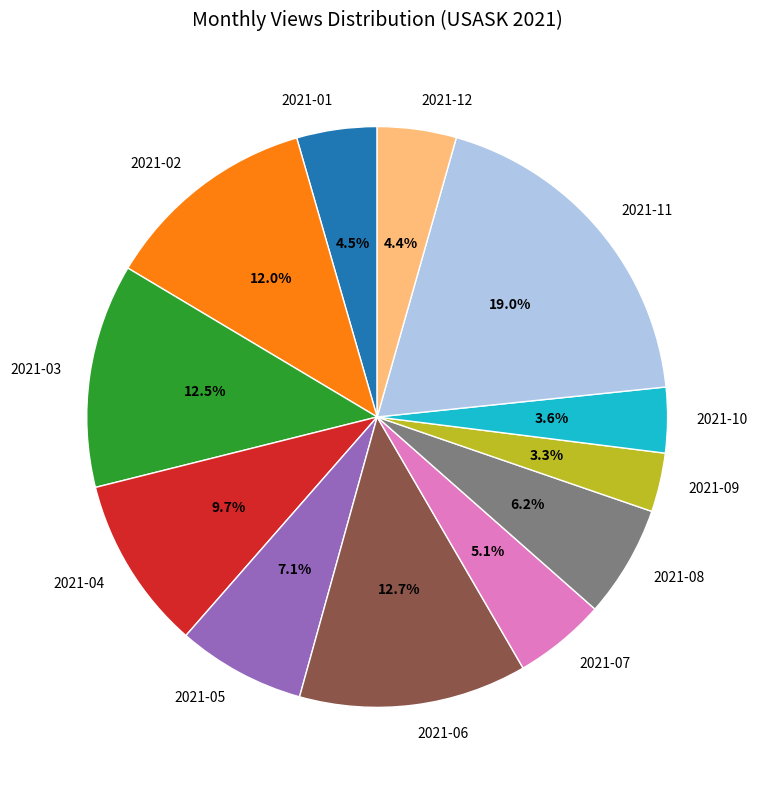

Does 2021-05 account for over 50% of the chart?

No